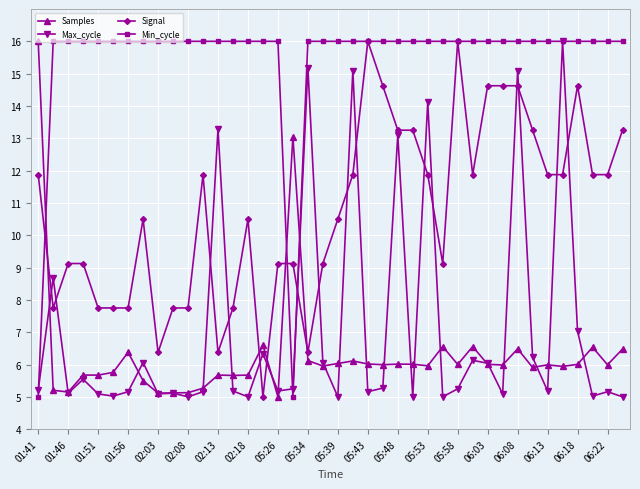

What is the minimum value for Max_cycle?

5.0